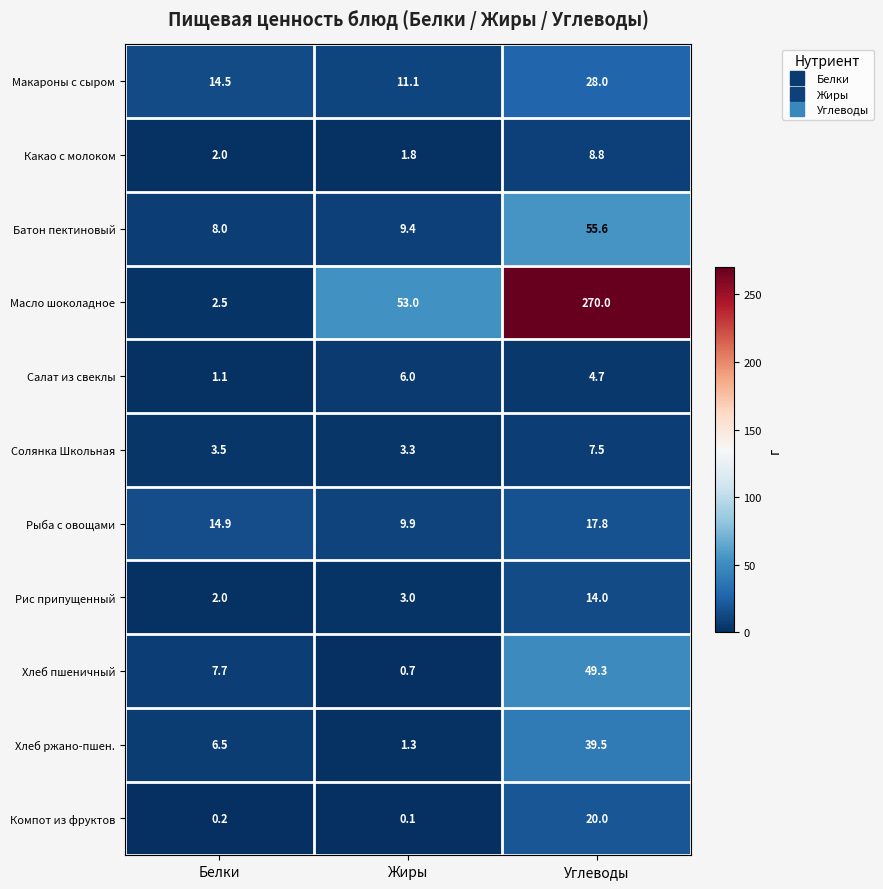

What is the maximum value for Батон пектиновый?

55.6